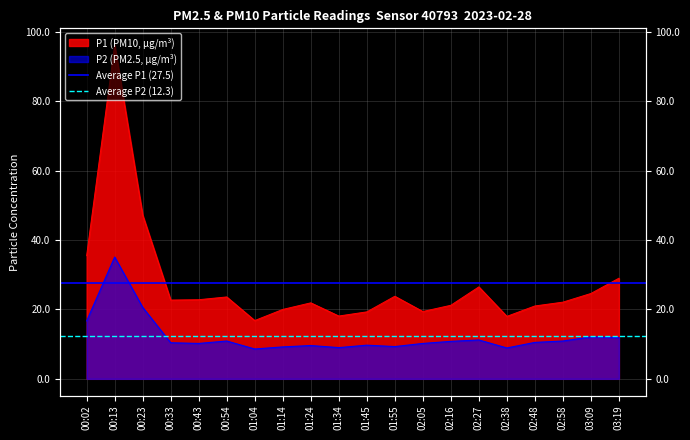

The Average P2 (12.3) series shows 6.9 at 00:13. True or false?

False